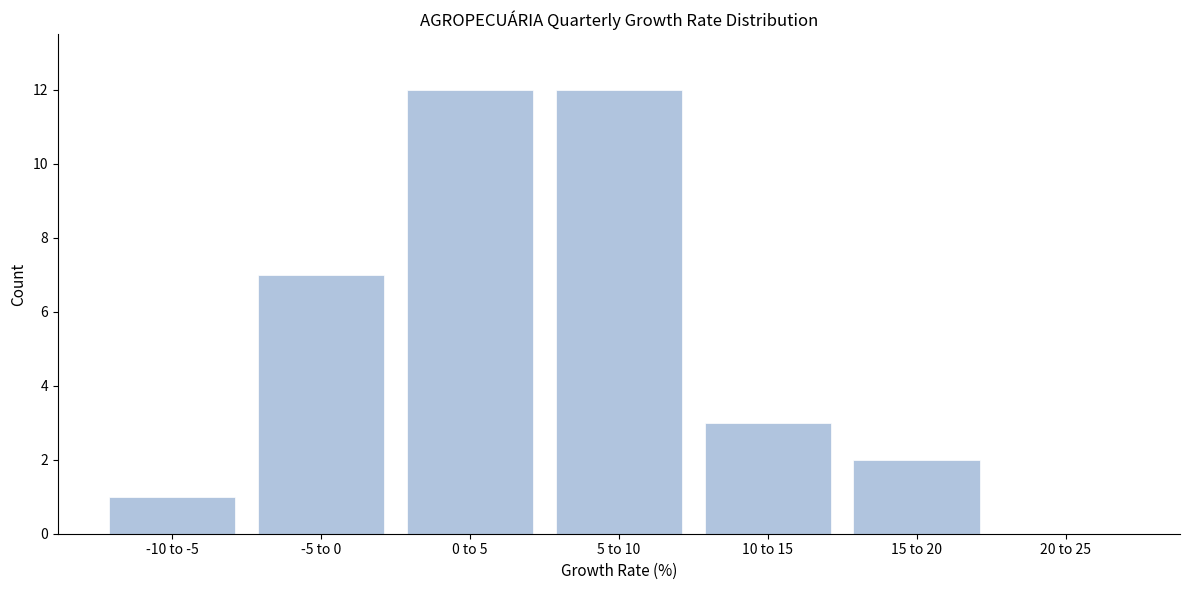

Reading left to right, what are all the values shown in this chart?

-10 to -5=1	-5 to 0=7	0 to 5=12	5 to 10=12	10 to 15=3	15 to 20=2	20 to 25=0